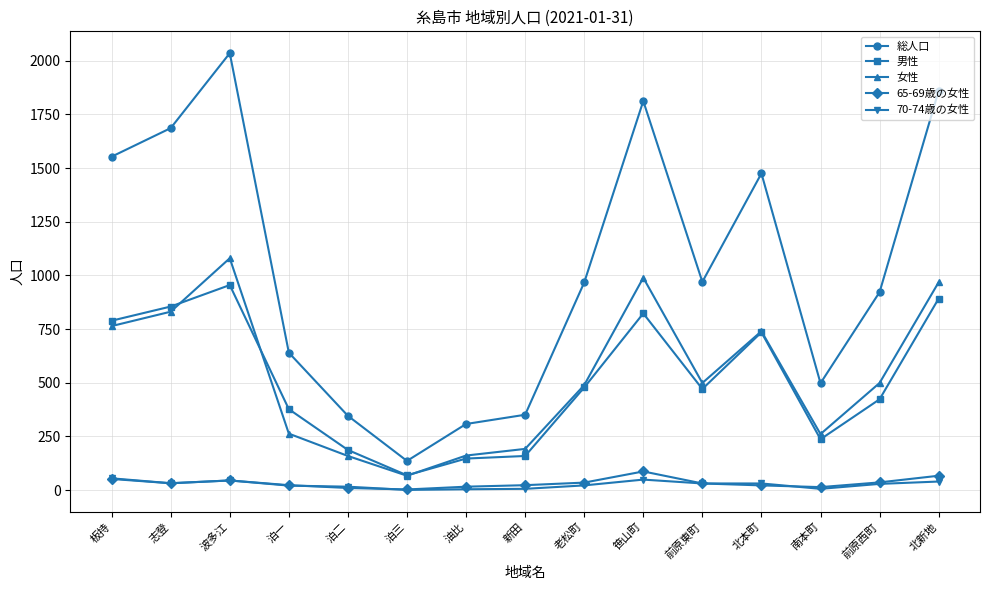

What is the label of the 1st point from the right?

北新地